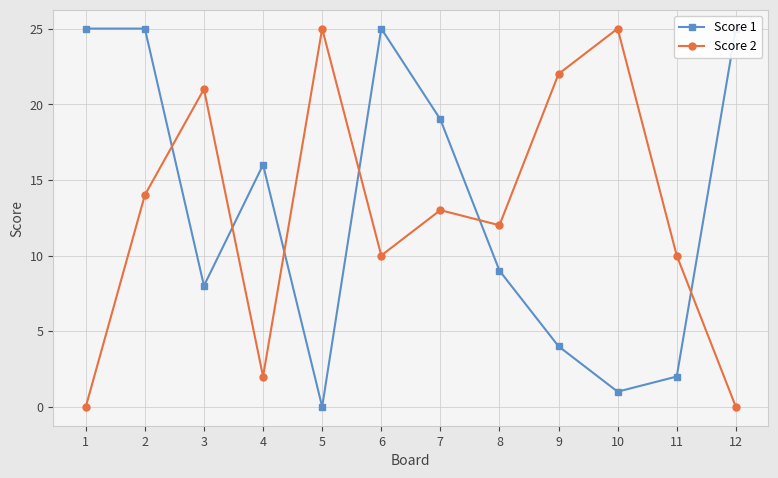

Where is Score 2 nearest to the value 12?

8